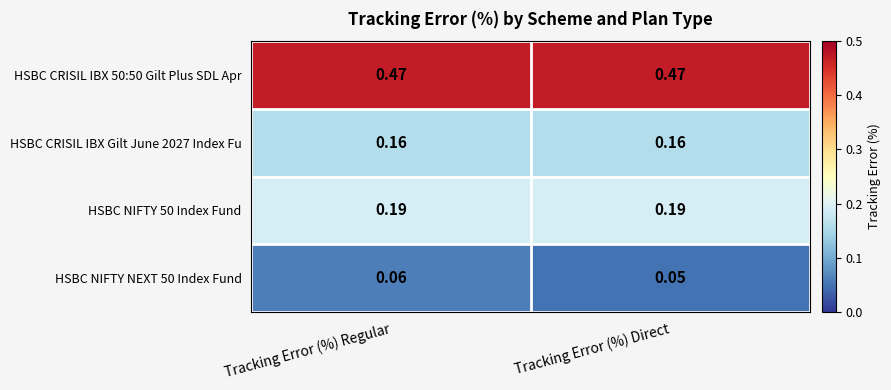

How many distinct data groups are displayed?

4